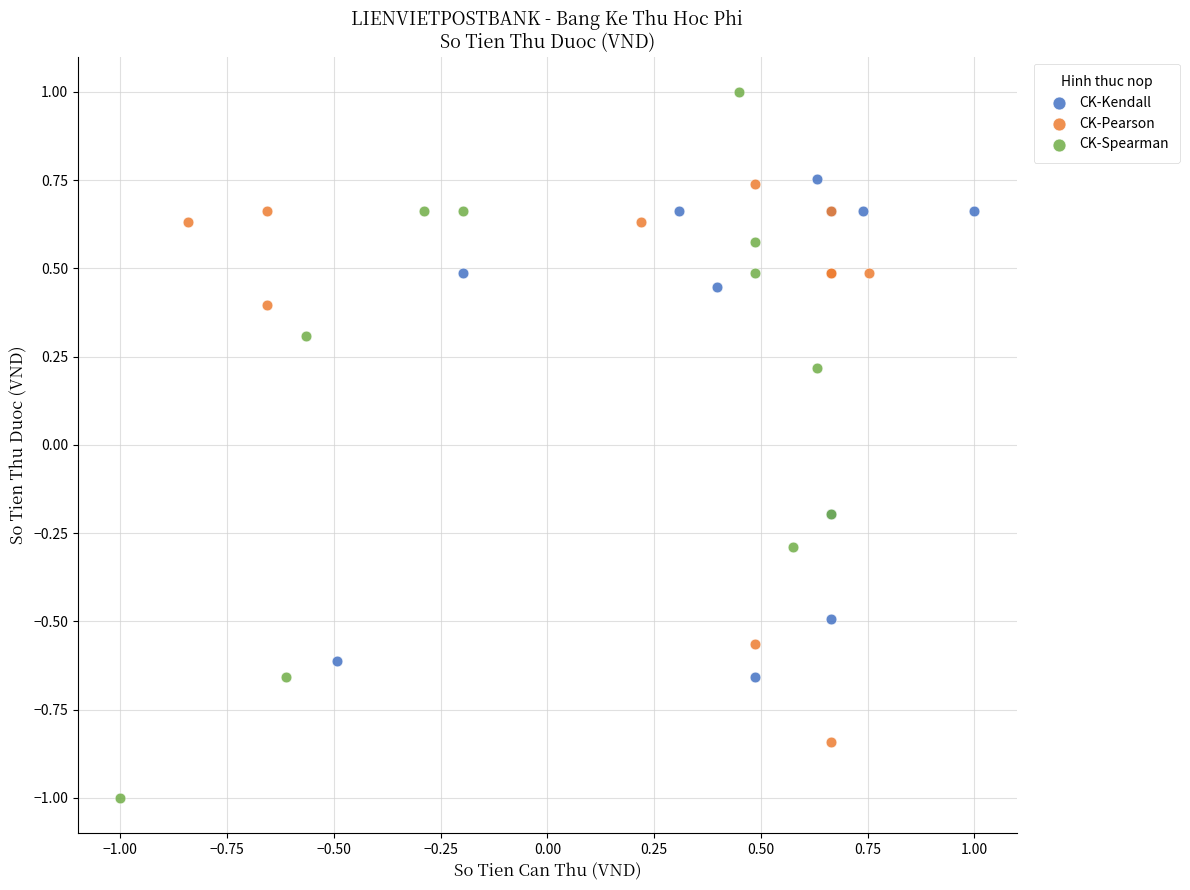

Which series has the widest spread of Y values?

CK-Spearman